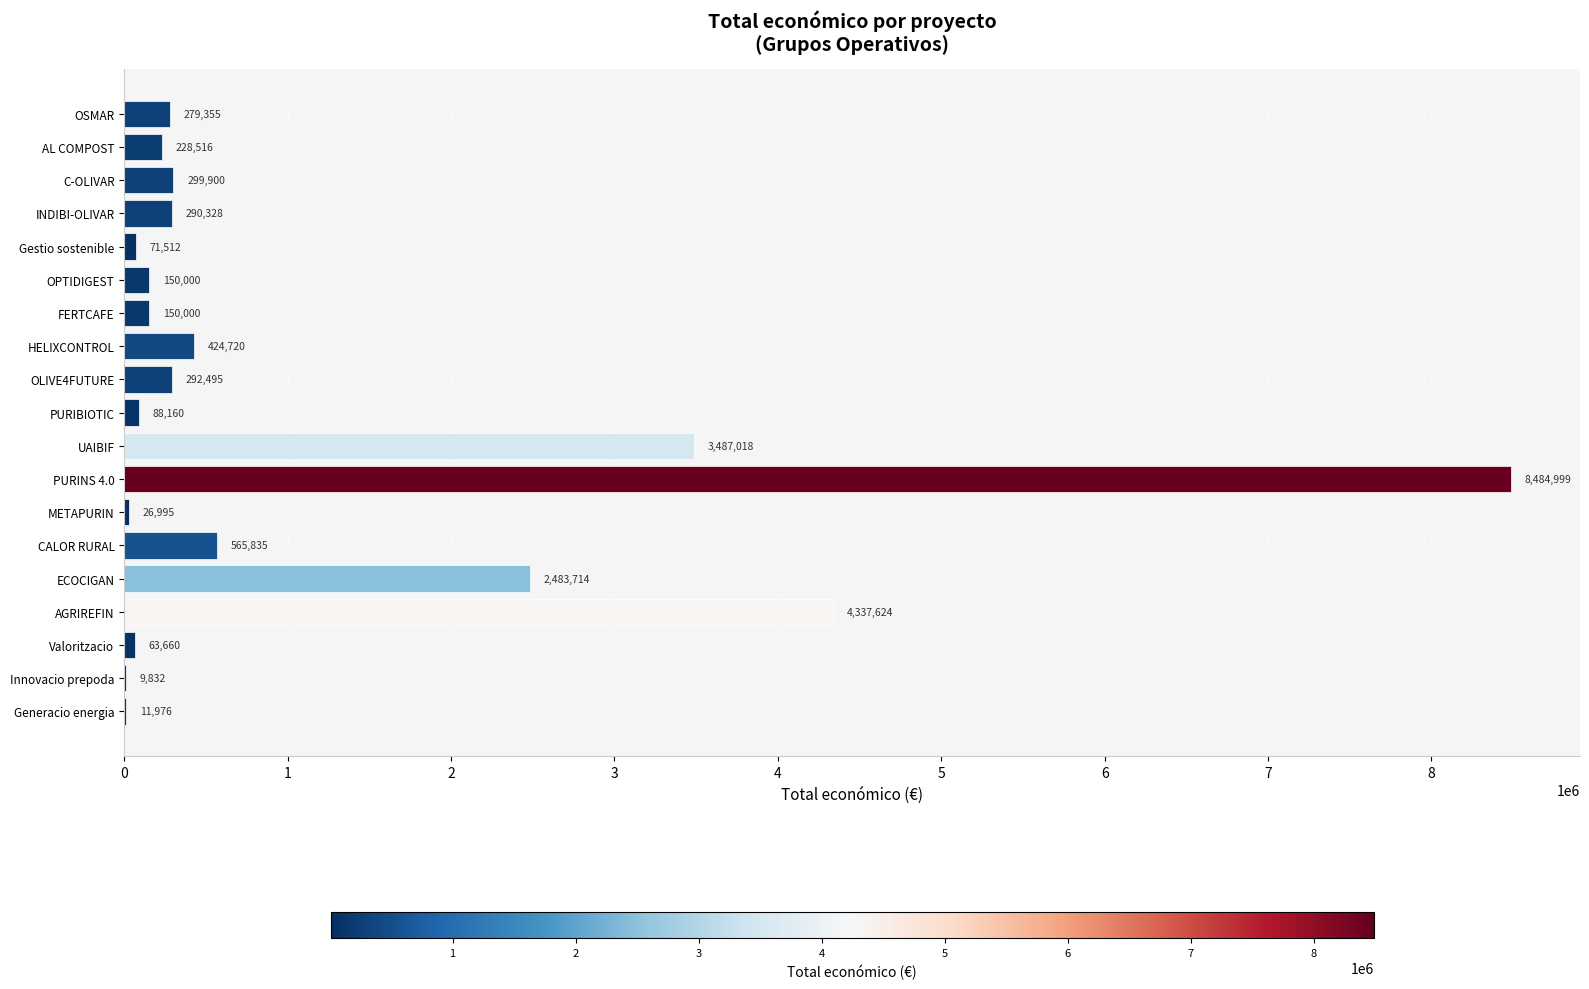

Reading top to bottom, list all the values displayed in this chart.

OSMAR=279355	AL COMPOST=228516	C-OLIVAR=299900	INDIBI-OLIVAR=290328	Gestio sostenible=71512	OPTIDIGEST=150000	FERTCAFE=150000	HELIXCONTROL=424720	OLIVE4FUTURE=292495	PURIBIOTIC=88160	UAIBIF=3487018	PURINS 4.0=8484999	METAPURIN=26995	CALOR RURAL=565835	ECOCIGAN=2483714	AGRIREFIN=4337624	Valoritzacio=63660	Innovacio prepoda=9832	Generacio energia=11976